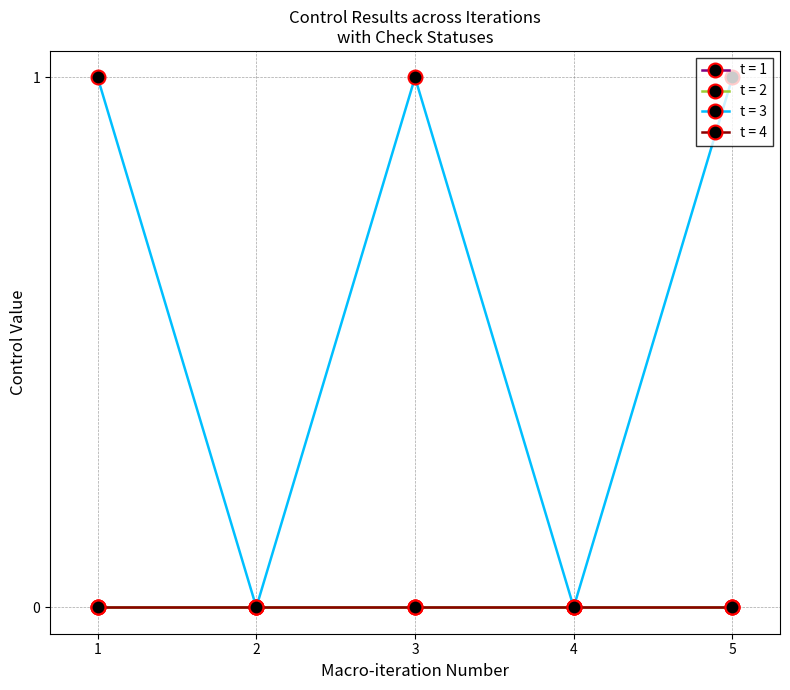

True or false: t = 2 has a value of 0 at 5.

True